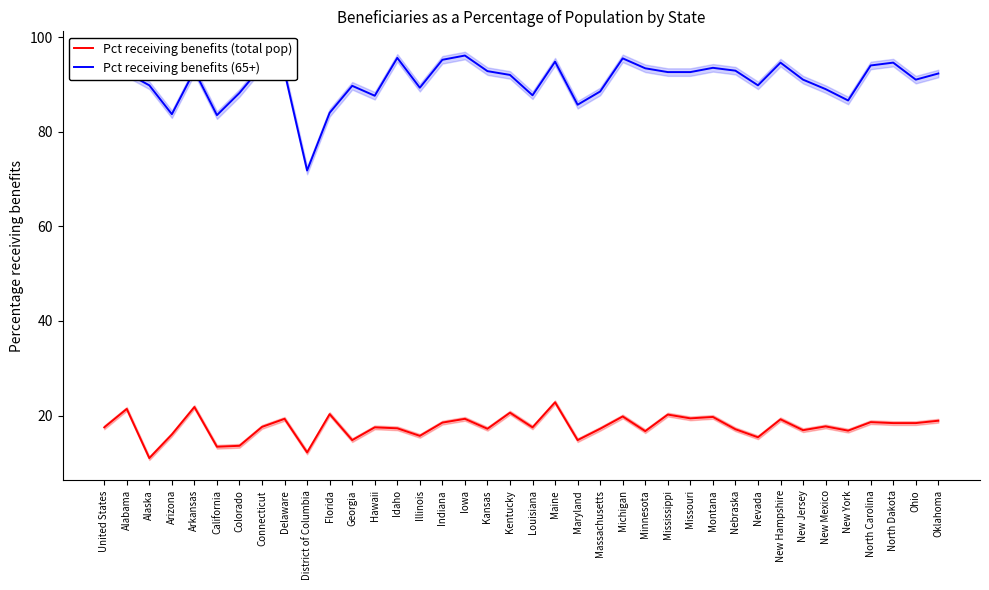

Which category has the highest value in the Pct receiving benefits (total pop) series?

Maine